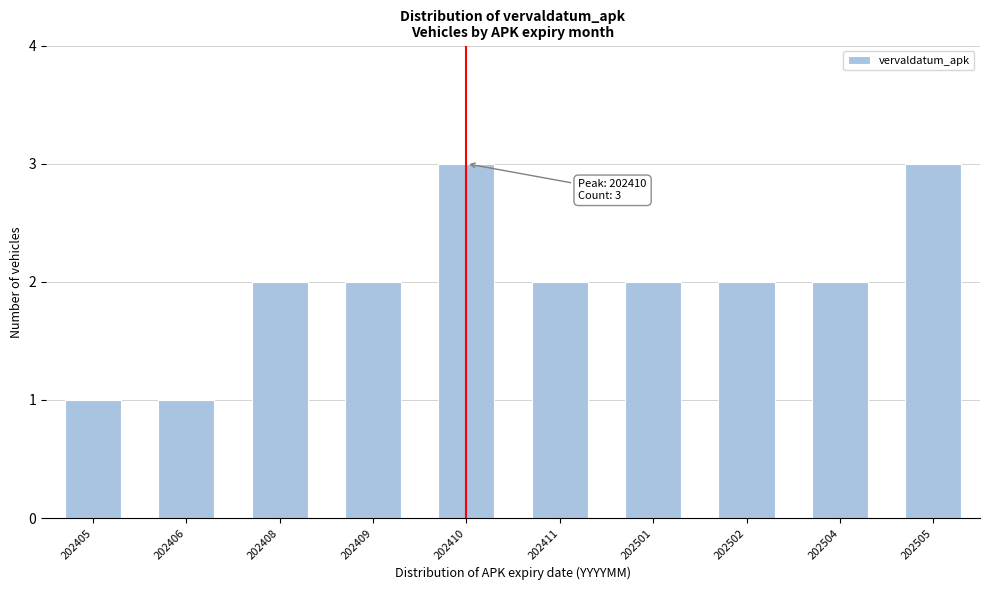

Reading left to right, transcribe all the data shown in this chart.

202405=1	202406=1	202408=2	202409=2	202410=3	202411=2	202501=2	202502=2	202504=2	202505=3